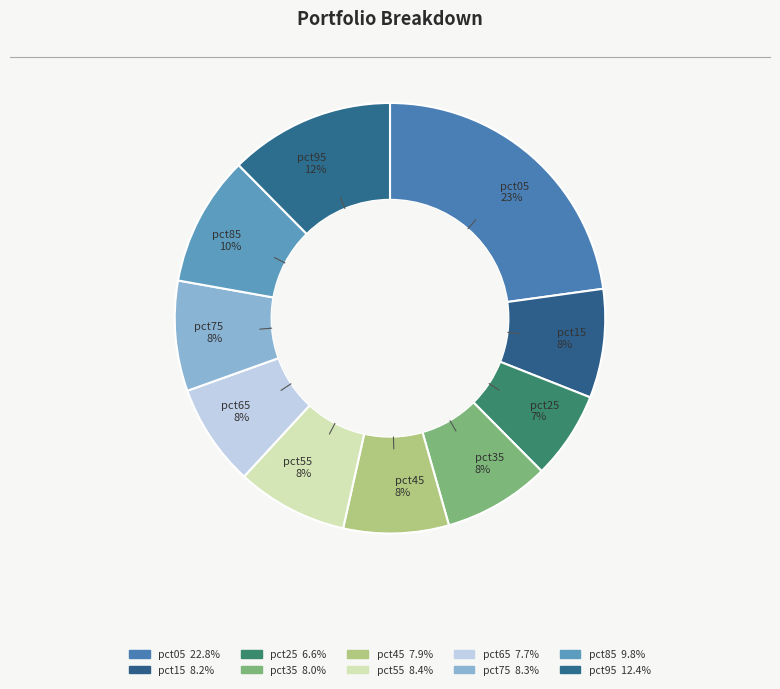

Do pct75 and pct25 together represent more than half of the pie?

No